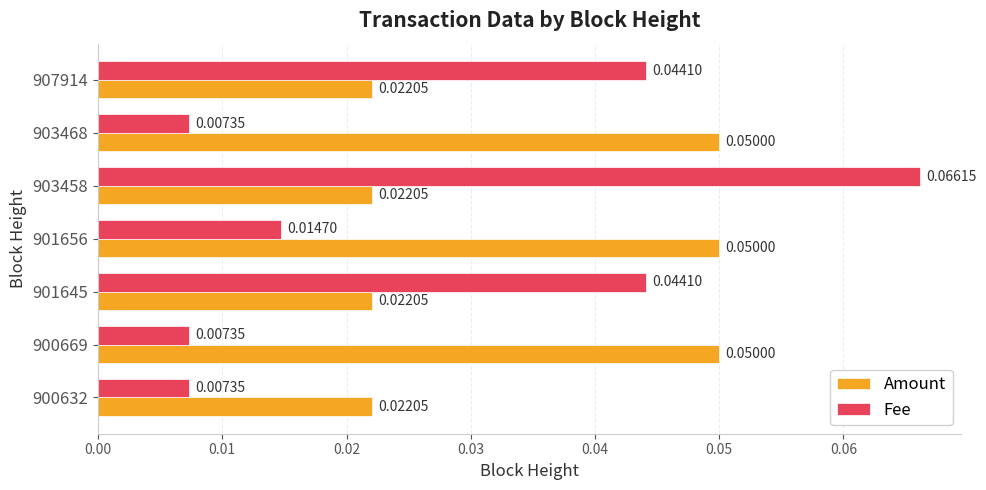

At how many categories does at least one series exceed 0?

7